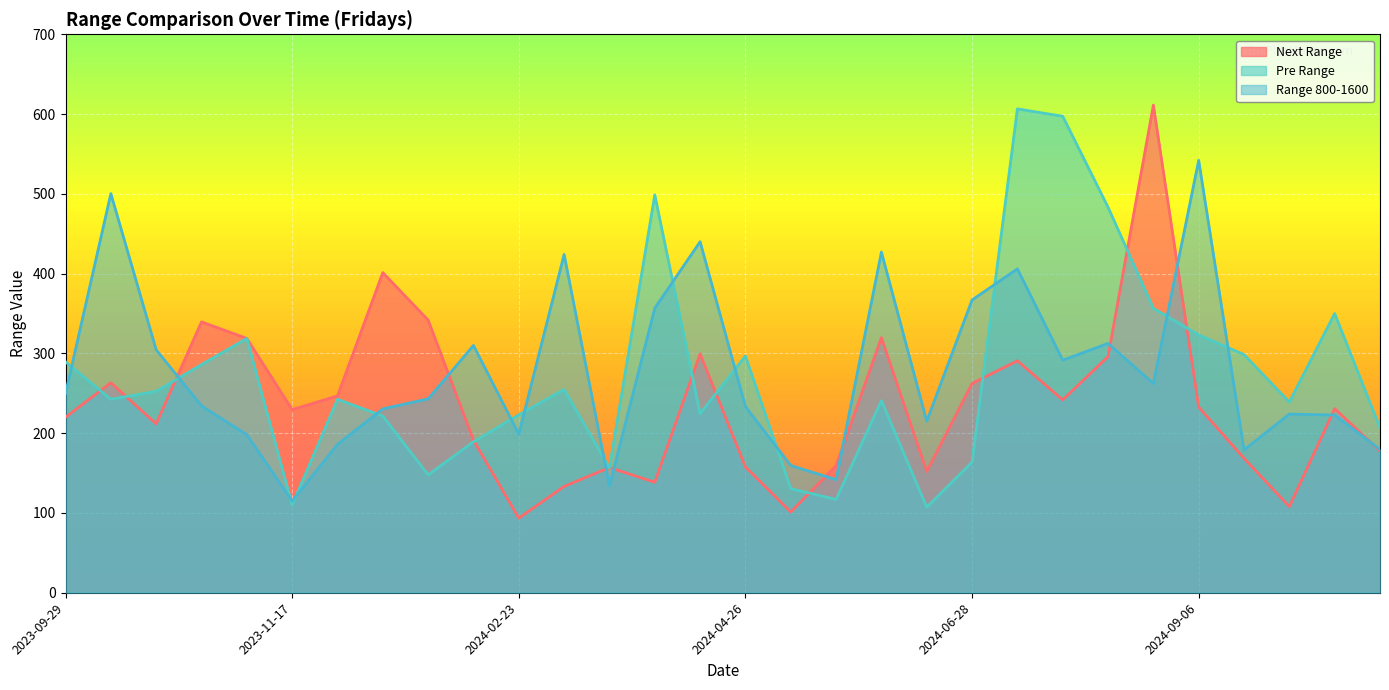

At how many categories does at least one series exceed 500?

5